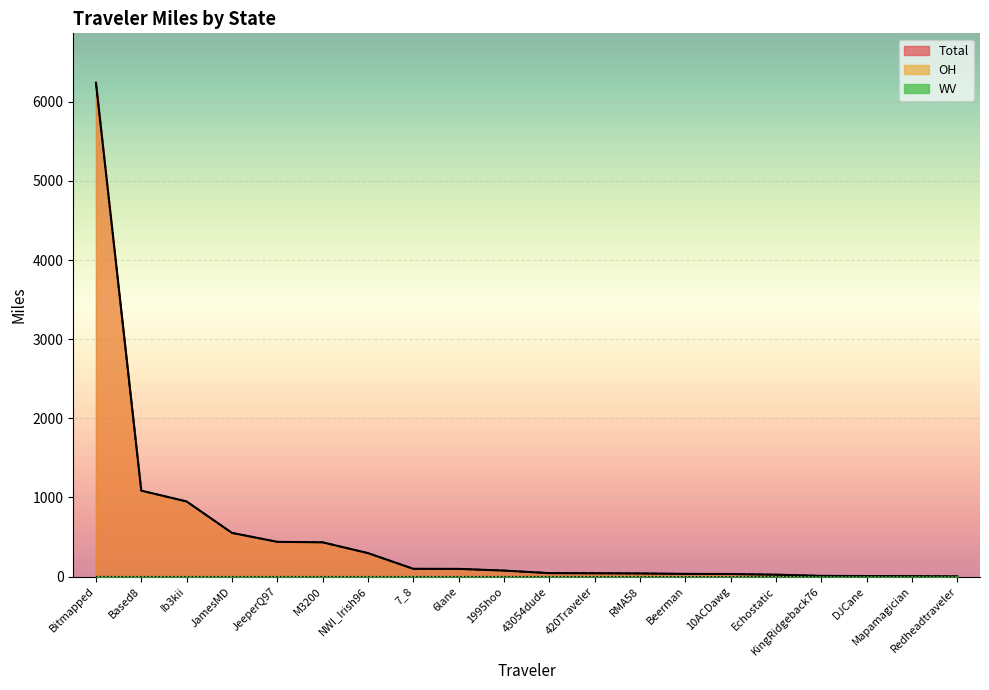

Is it true that Total equals 24.0 at RMA58?

False